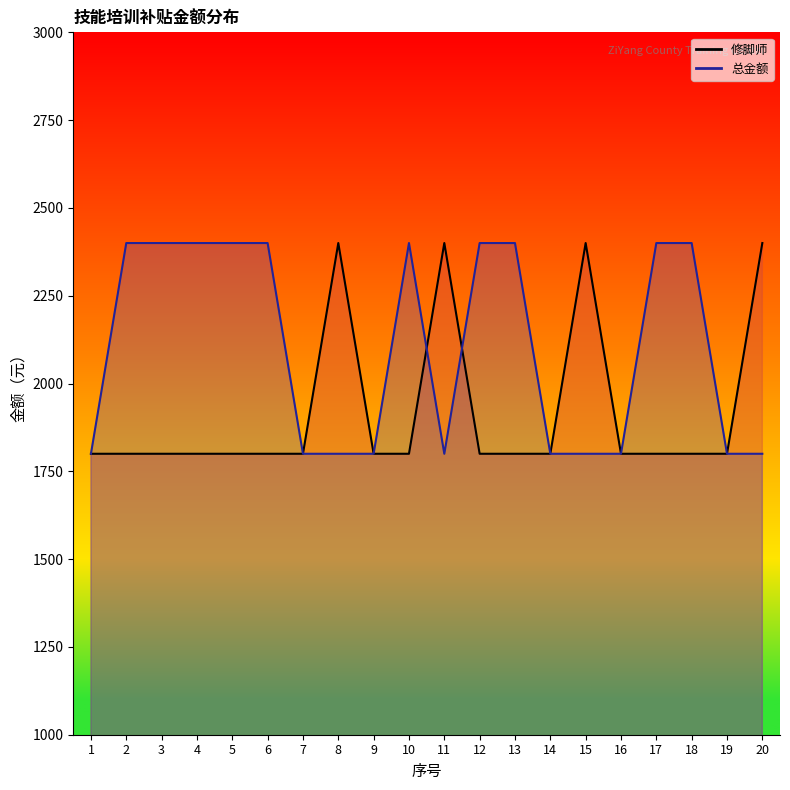

How many lines are shown in the chart?

2